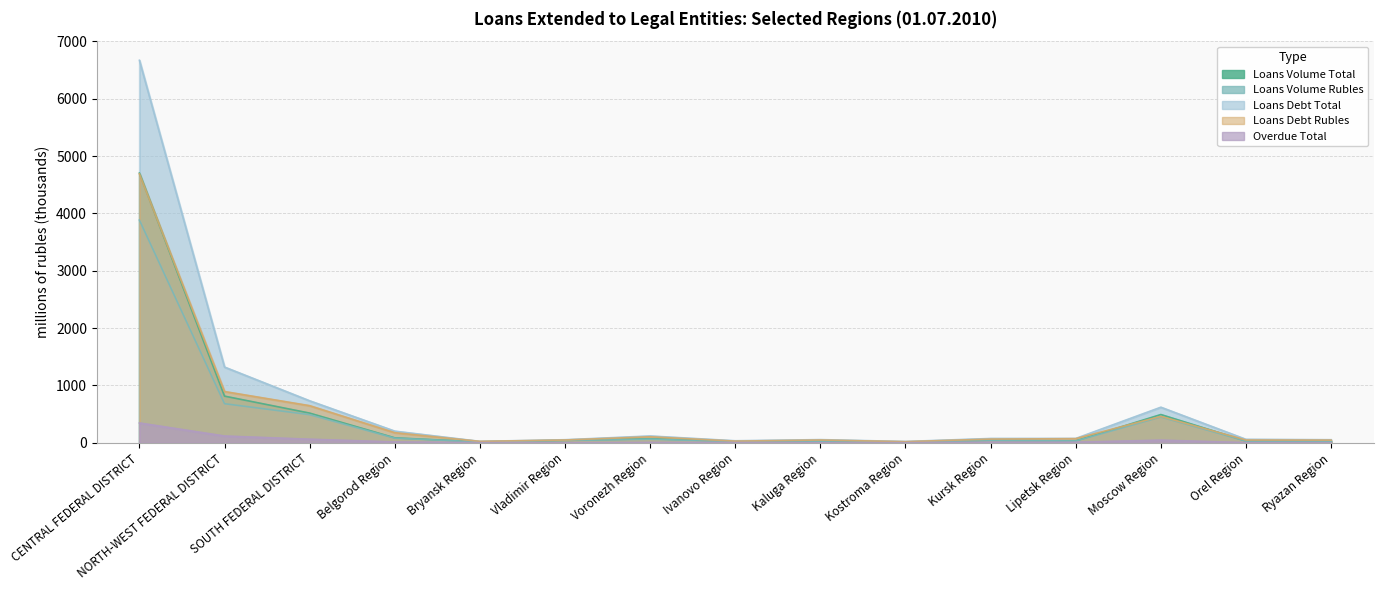

What is the label of the 6th point from the left?

Vladimir Region